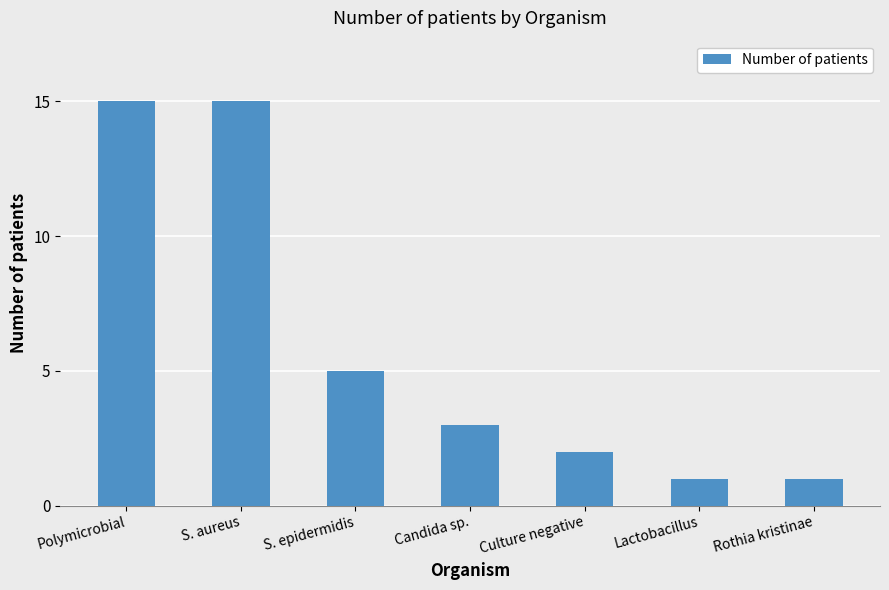

True or false: the data shows 3 at Culture negative.

False